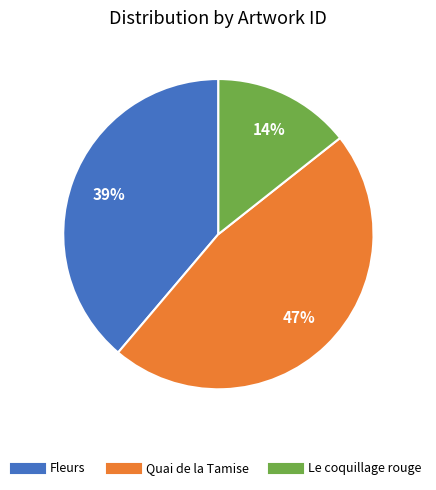

Is the sum of Le coquillage rouge and Quai de la Tamise greater than half?

Yes